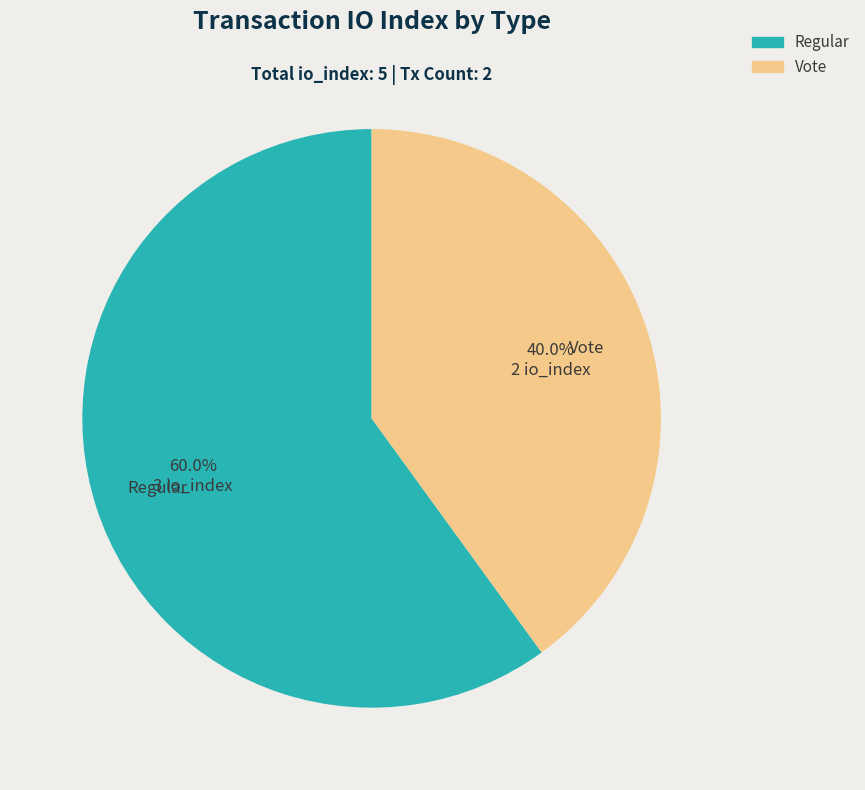

What percentage do Vote and Regular together represent?

100.0%